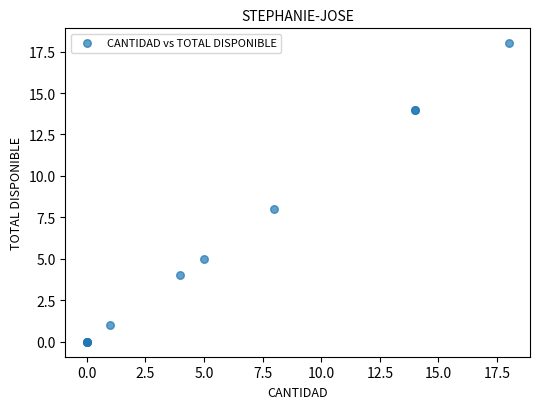

What Y value in the scatter plot is closest to 9?

8